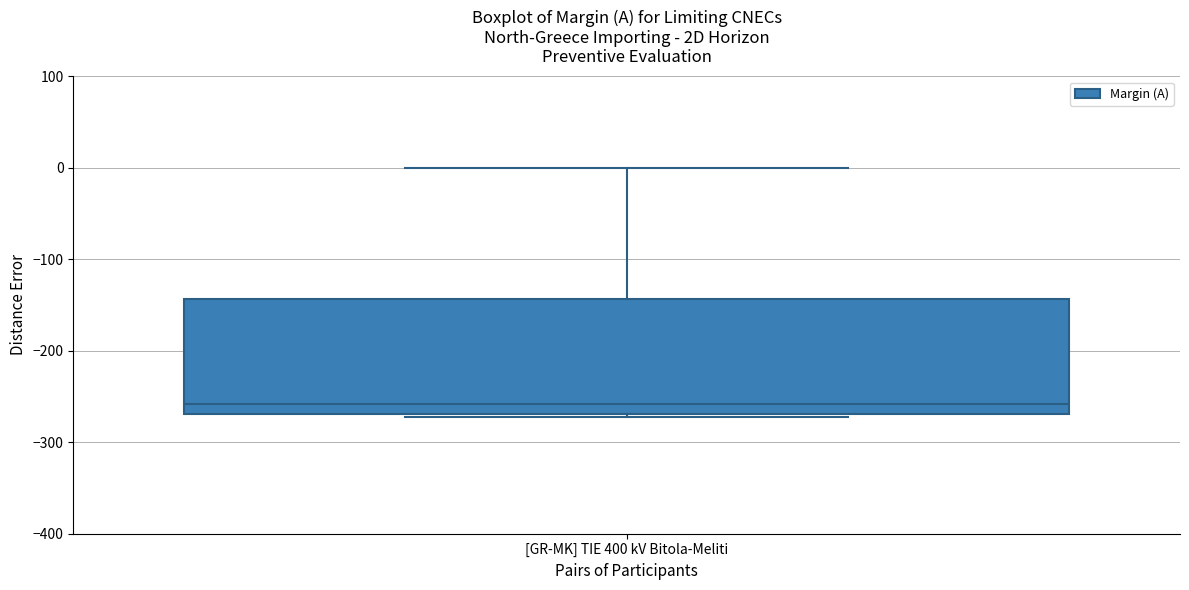

Transcribe this box plot: give where the median line is, the range the box spans, and where the two whiskers end, as read against the y-axis. The values are not printed on the chart, so give them approximately, as read against the axis.

median -260, box -270 to -140, whiskers -270 to 0